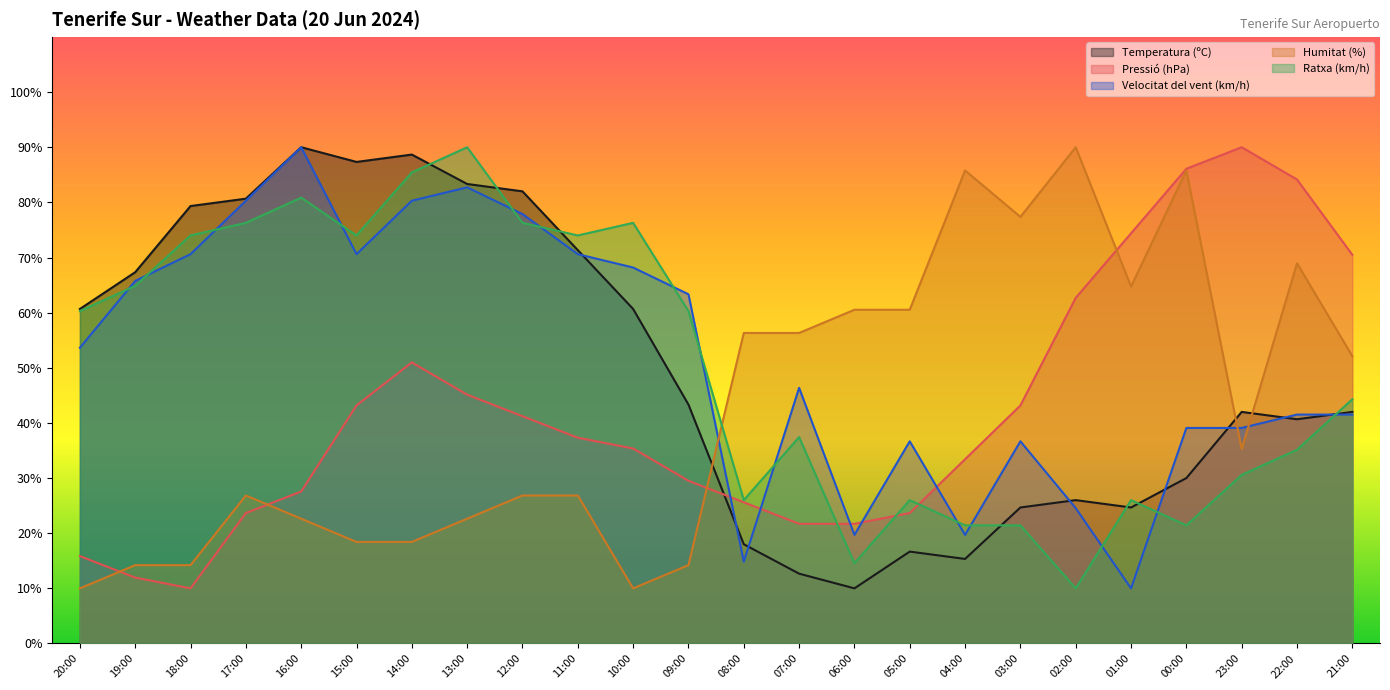

What are all the series names shown in the legend?

Temperatura (ºC), Pressió (hPa), Velocitat del vent (km/h), Humitat (%), Ratxa (km/h)